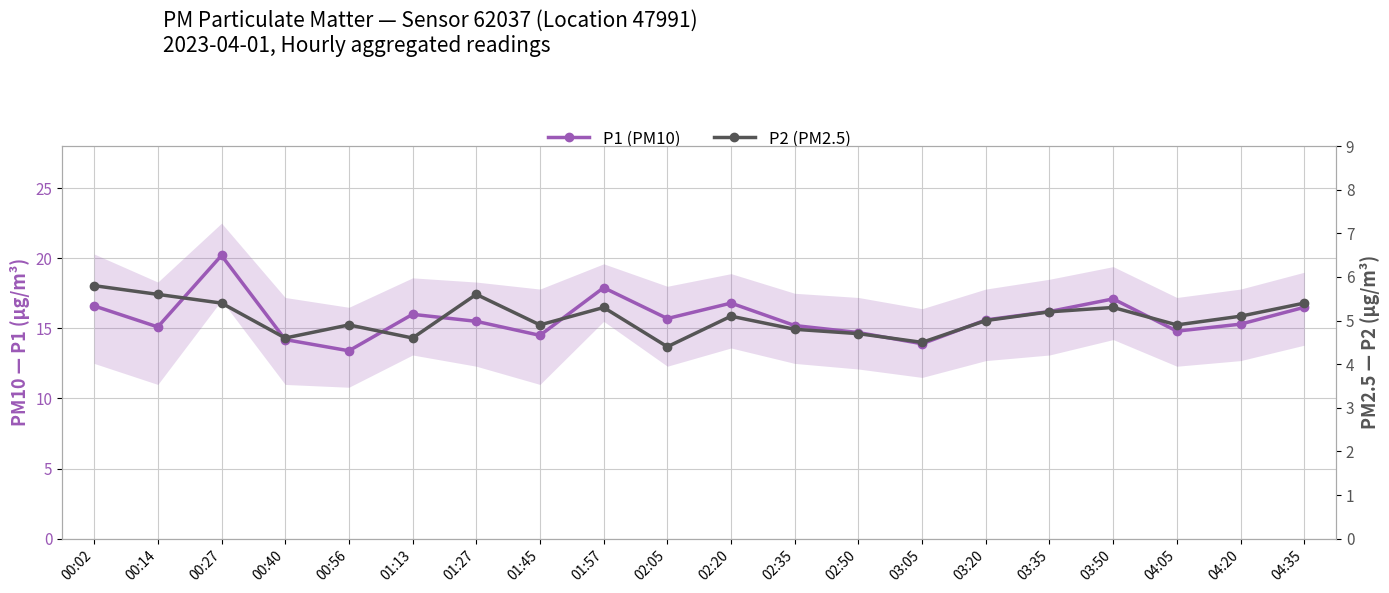

What is the sum of the P2 (PM2.5) values at 00:40 and 02:20?

9.7